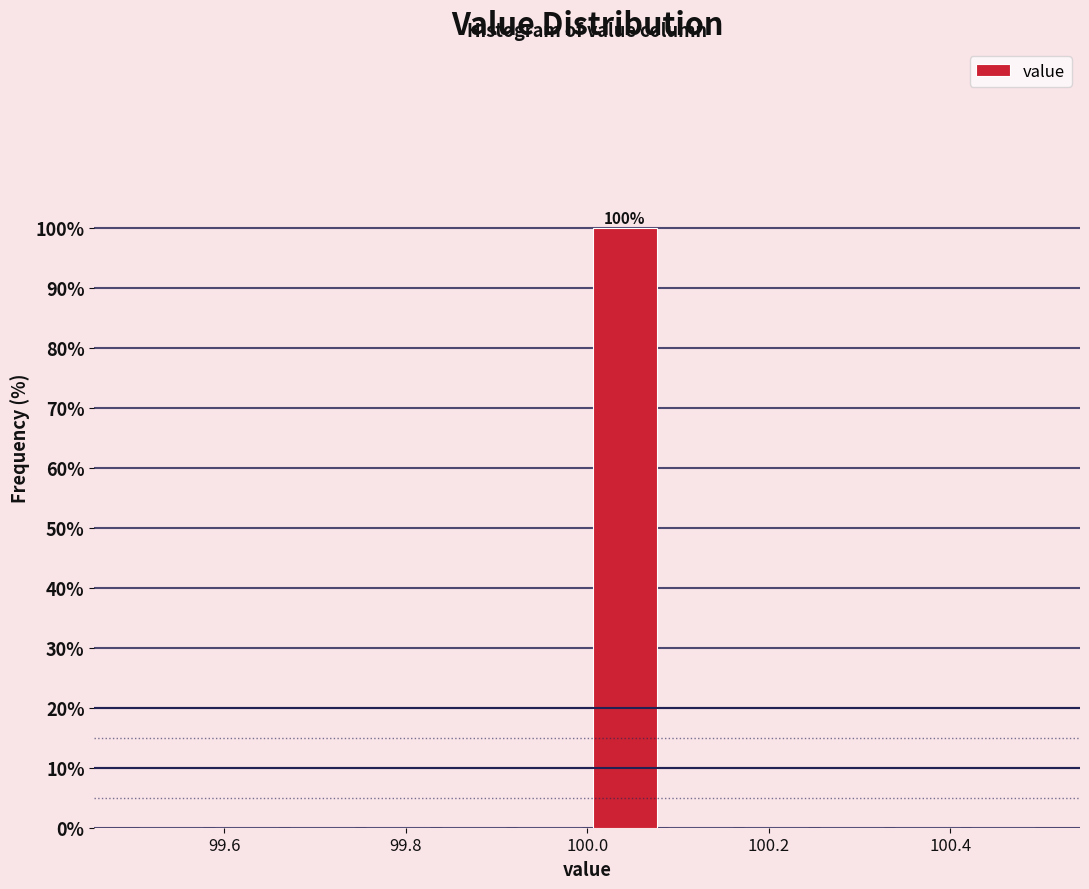

Over which range of the x-axis is the bar tallest?

100.00 to 100.08